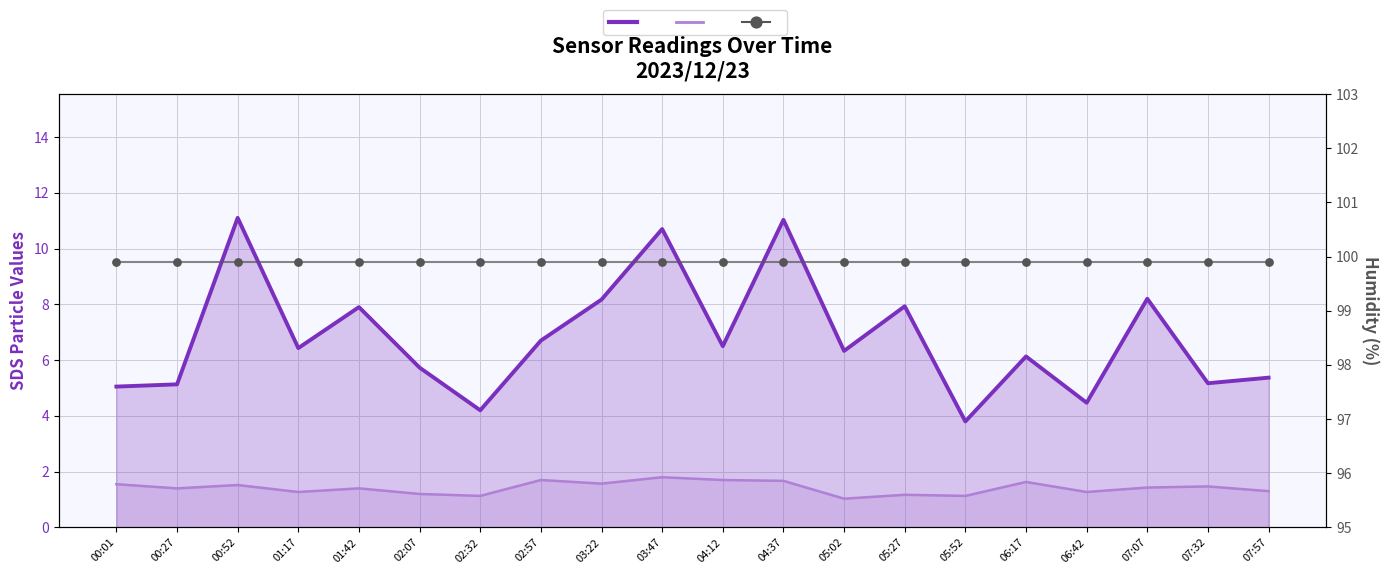

At which category is the sum across all series the highest?

04:37